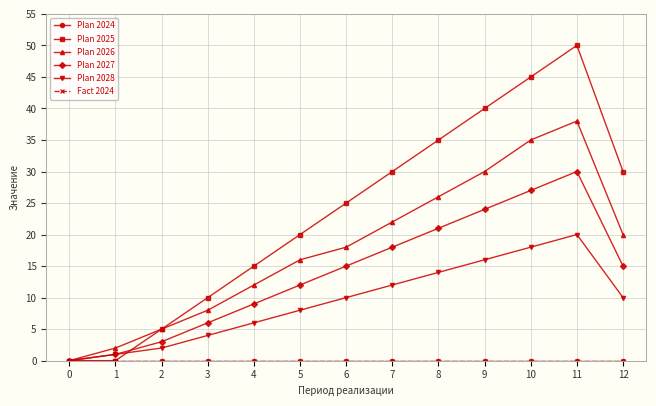

Does the chart have visible grid lines?

Yes